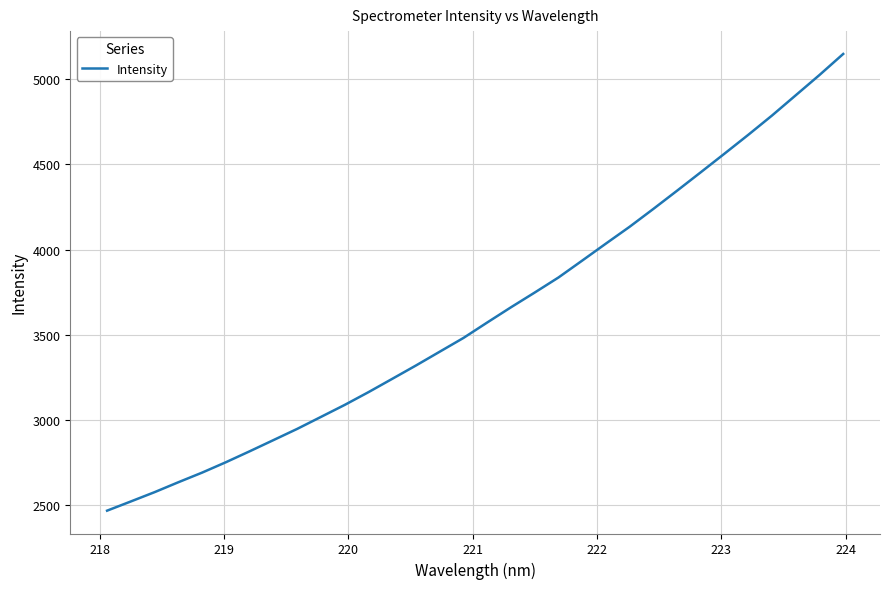

What is the greatest value displayed?

5149.7